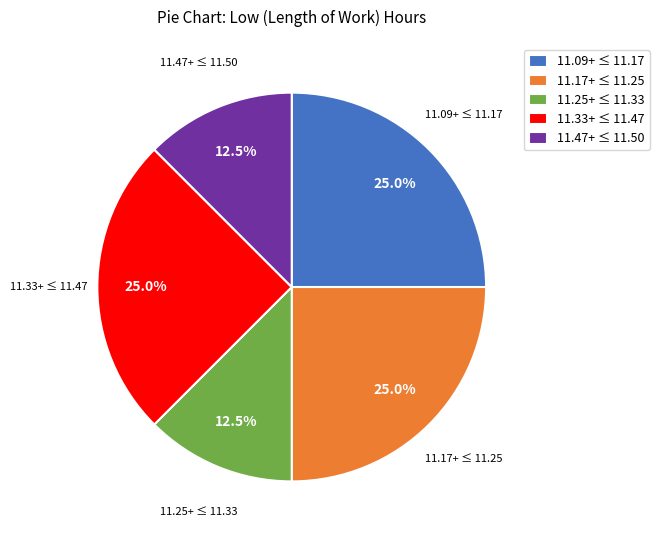

What portion of the pie excludes 11.25+ ≤ 11.33?

87.5%